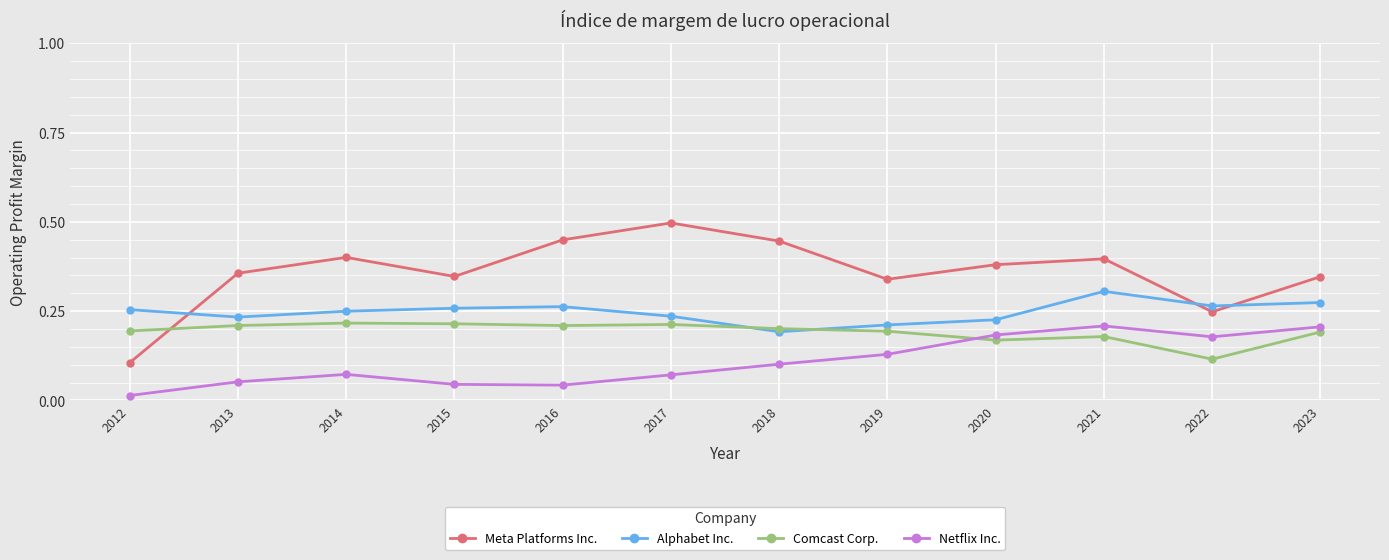

Is it true that Netflix Inc. equals 0.3 at 2020?

False